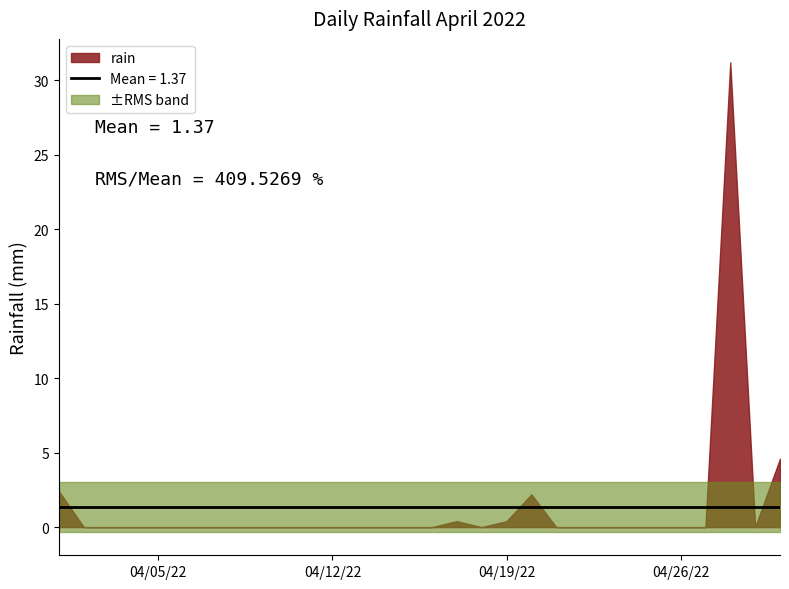

At which category does the data reach its first local peak?

2022-04-17